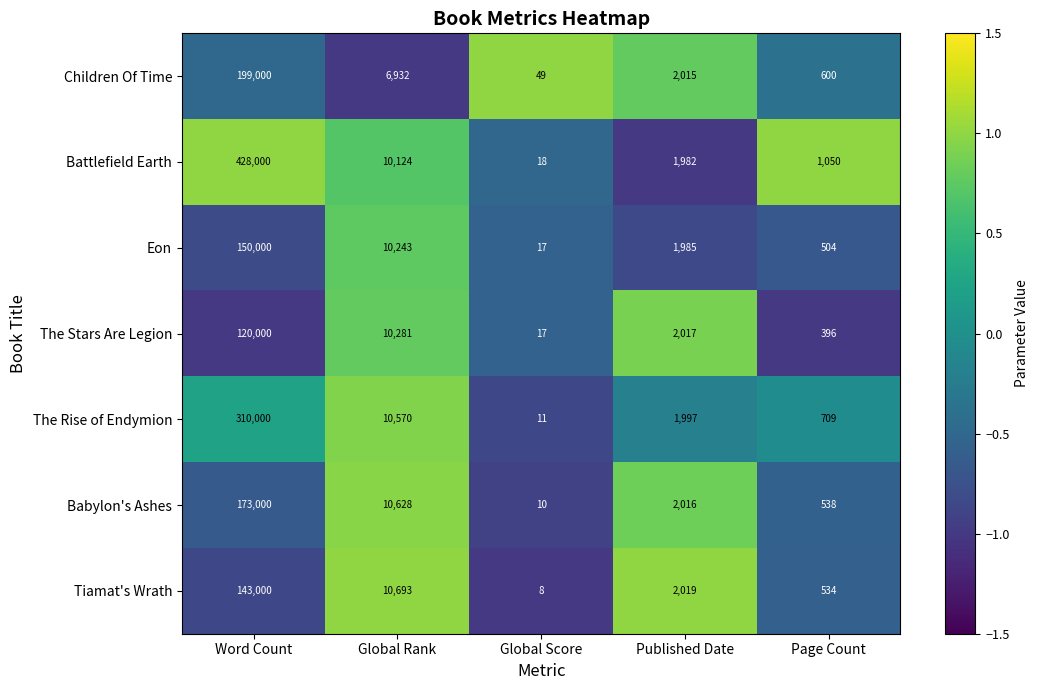

The The Rise of Endymion series shows 1997 at Published Date. True or false?

True